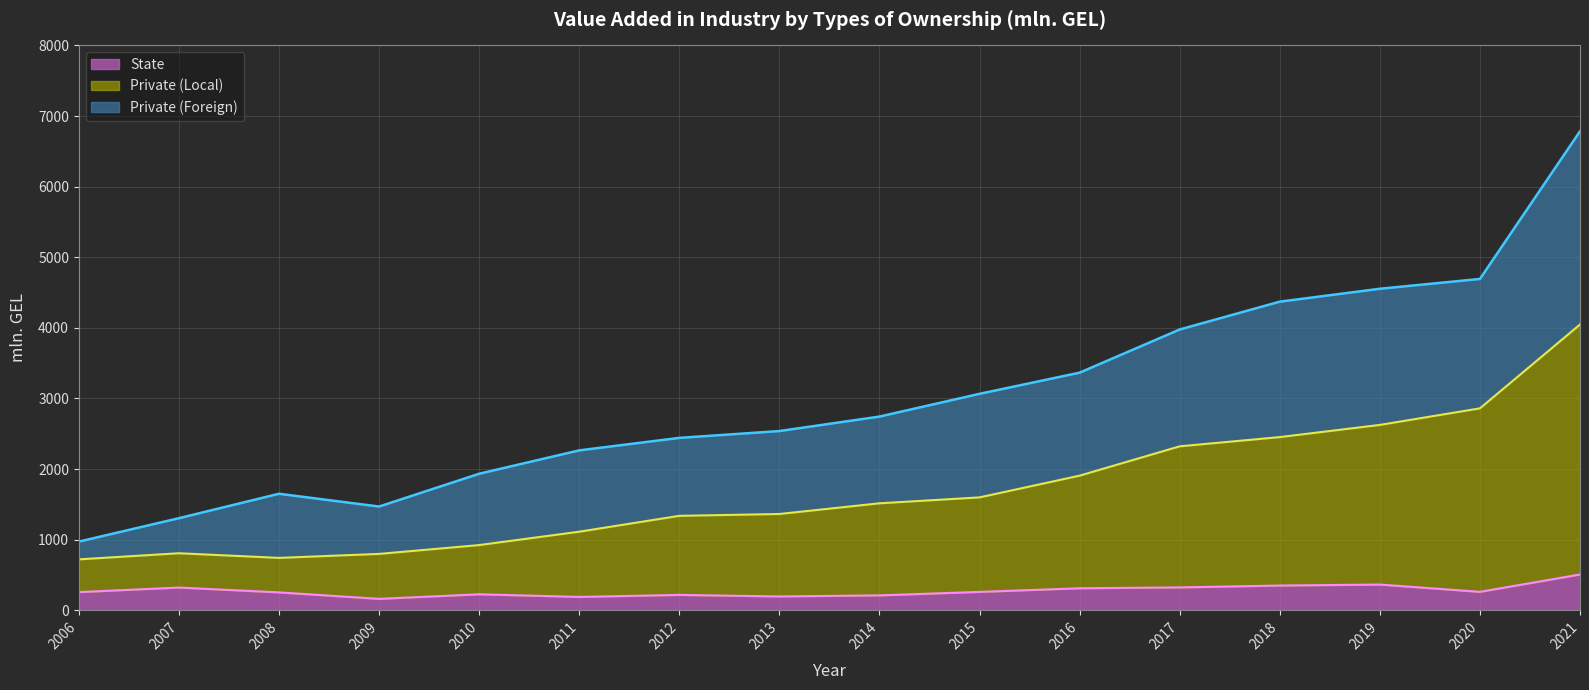

What value does the Private (Local) series have at 2009?

799.3